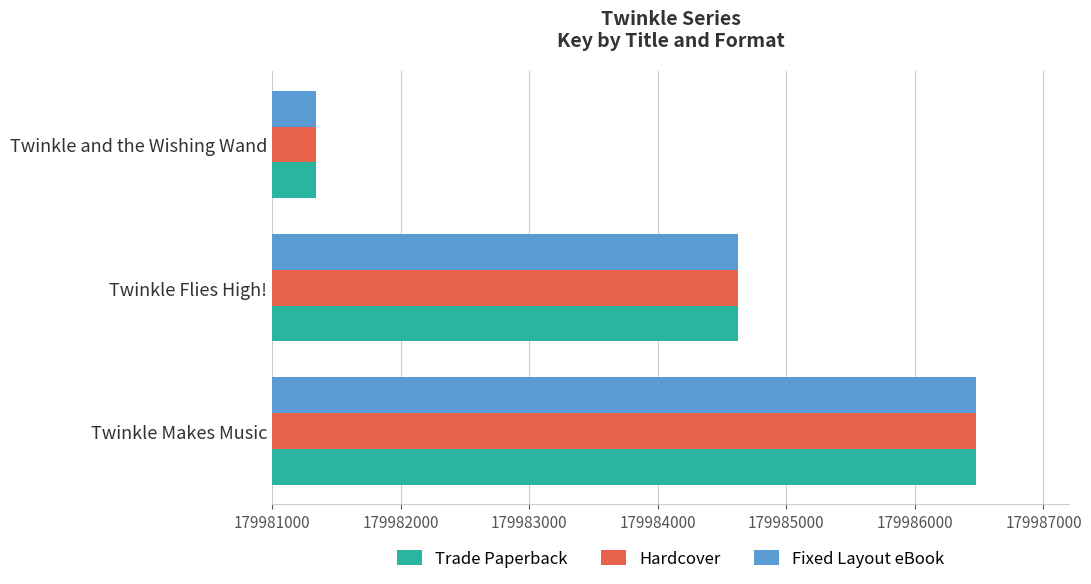

What is the minimum value for Trade Paperback?

179981343